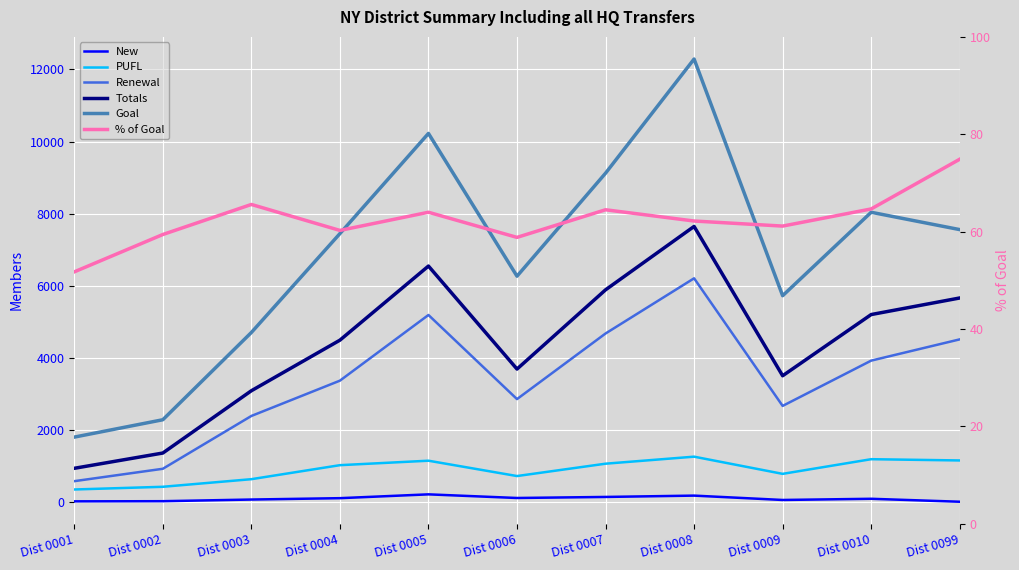

Reading left to right, transcribe all the data shown in this chart.

New: Dist 0001=12.0	Dist 0002=16.0	Dist 0003=62.0	Dist 0004=100.0	Dist 0005=206.0	Dist 0006=105.0	Dist 0007=134.0	Dist 0008=171.0	Dist 0009=50.0	Dist 0010=83.0	Dist 0099=1.0
PUFL: Dist 0001=341.0	Dist 0002=416.0	Dist 0003=627.0	Dist 0004=1016.0	Dist 0005=1140.0	Dist 0006=714.0	Dist 0007=1057.0	Dist 0008=1252.0	Dist 0009=775.0	Dist 0010=1182.0	Dist 0099=1147.0
Renewal: Dist 0001=572.0	Dist 0002=916.0	Dist 0003=2382.0	Dist 0004=3362.0	Dist 0005=5185.0	Dist 0006=2850.0	Dist 0007=4671.0	Dist 0008=6203.0	Dist 0009=2661.0	Dist 0010=3918.0	Dist 0099=4508.0
Totals: Dist 0001=929.0	Dist 0002=1353.0	Dist 0003=3082.0	Dist 0004=4486.0	Dist 0005=6543.0	Dist 0006=3684.0	Dist 0007=5883.0	Dist 0008=7643.0	Dist 0009=3498.0	Dist 0010=5197.0	Dist 0099=5657.0
Goal: Dist 0001=1795.0	Dist 0002=2277.0	Dist 0003=4699.0	Dist 0004=7444.0	Dist 0005=10225.0	Dist 0006=6262.0	Dist 0007=9121.0	Dist 0008=12290.0	Dist 0009=5720.0	Dist 0010=8036.0	Dist 0099=7555.0
% of Goal: Dist 0001=51.8	Dist 0002=59.4	Dist 0003=65.6	Dist 0004=60.3	Dist 0005=64.0	Dist 0006=58.8	Dist 0007=64.5	Dist 0008=62.2	Dist 0009=61.1	Dist 0010=64.7	Dist 0099=74.9